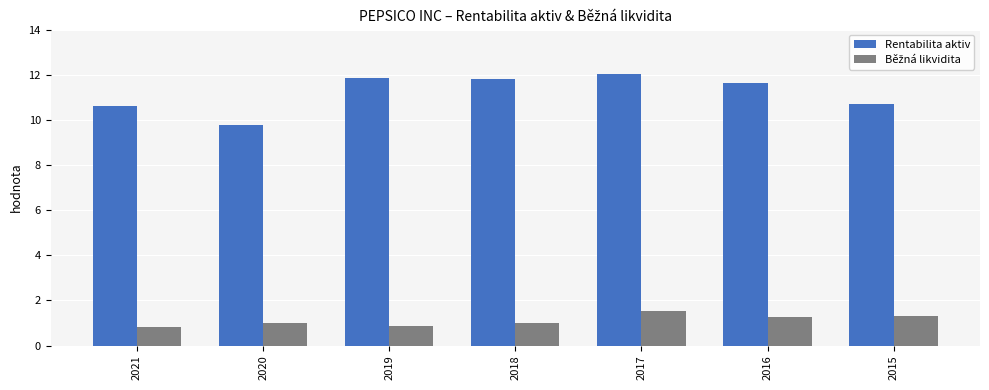

What is the average value of the Rentabilita aktiv series?

11.2